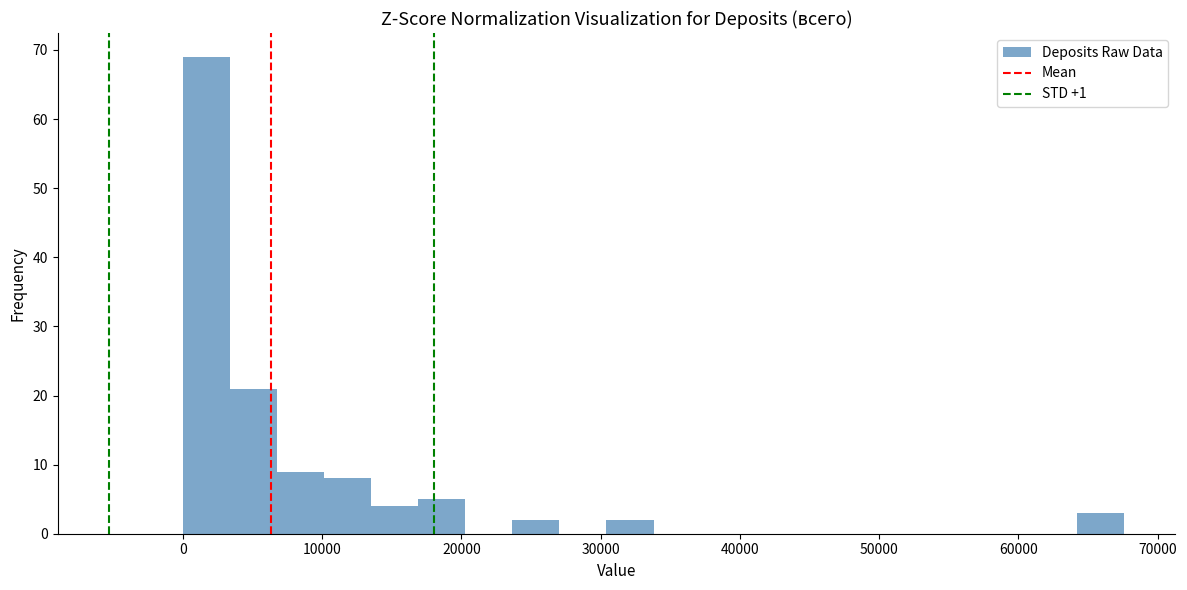

Around what value on the x-axis is the tallest bar? Give the approximate position of its centre, as read against the axis.

2000